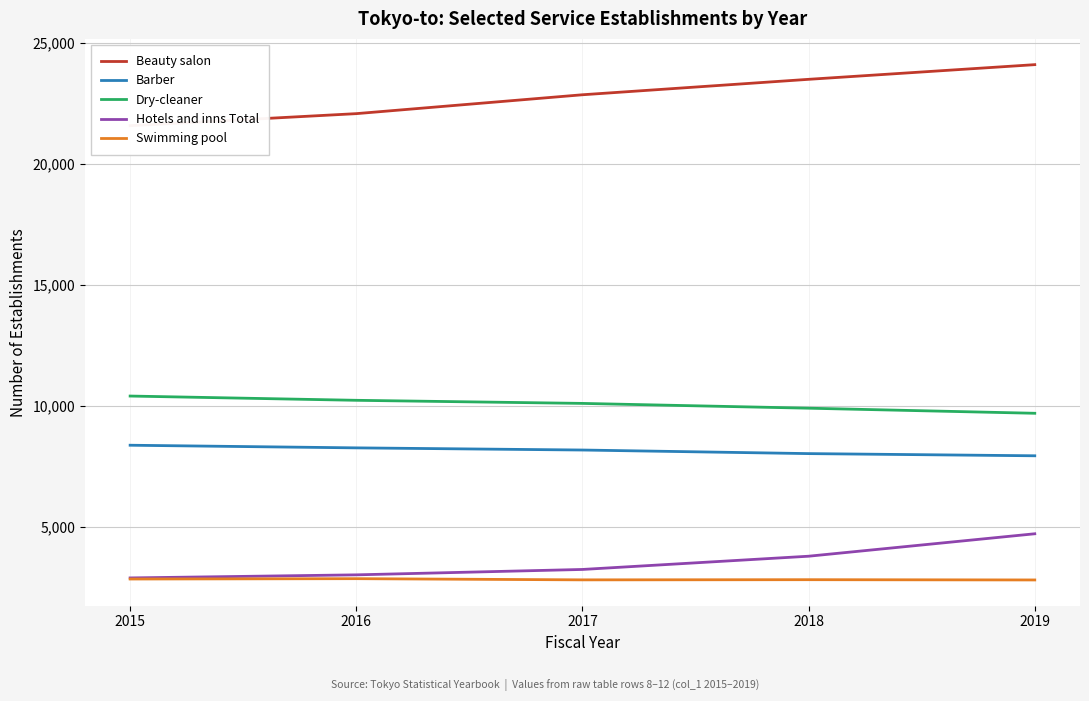

At which category does Swimming pool reach its first local valley?

2017